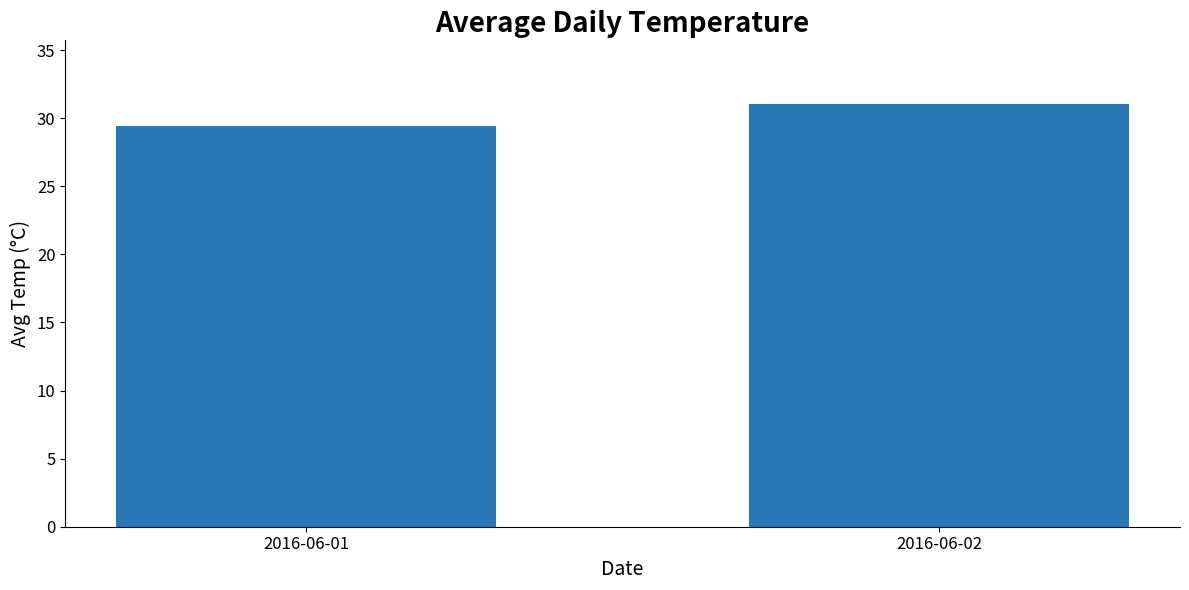

Where does the data first go above 31?

2016-06-02